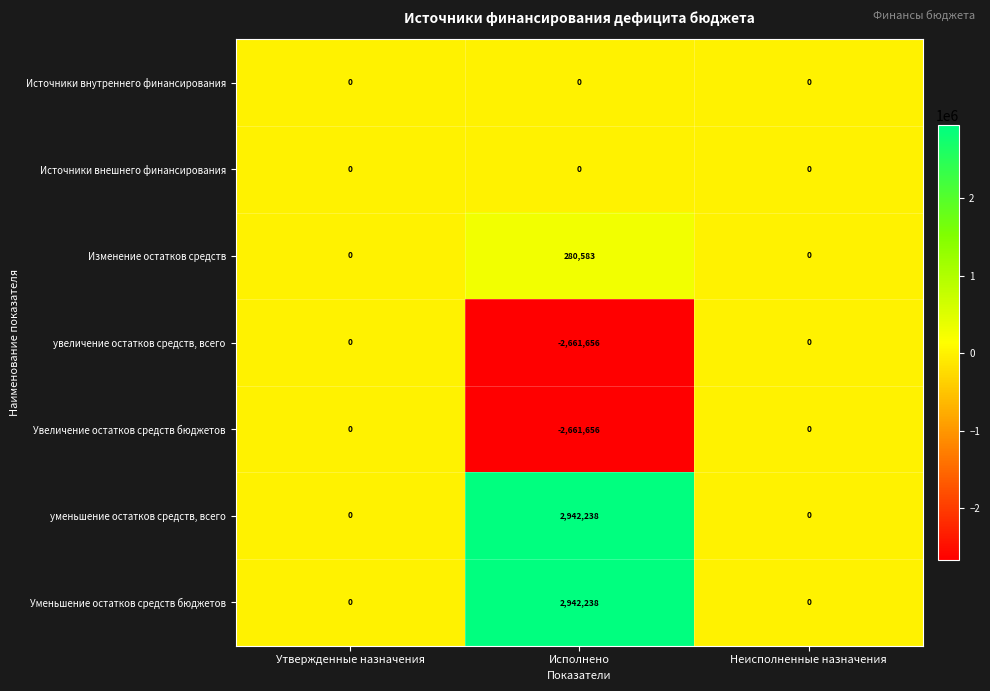

True or false: Изменение остатков средств has a value of 165274 at Утвержденные назначения.

False